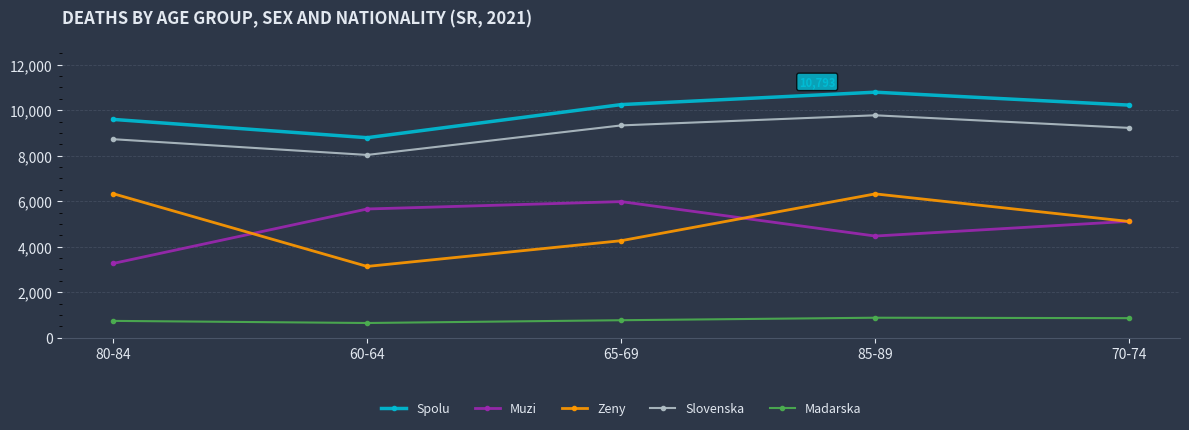

The Slovenska series shows 9778 at 85-89. True or false?

True